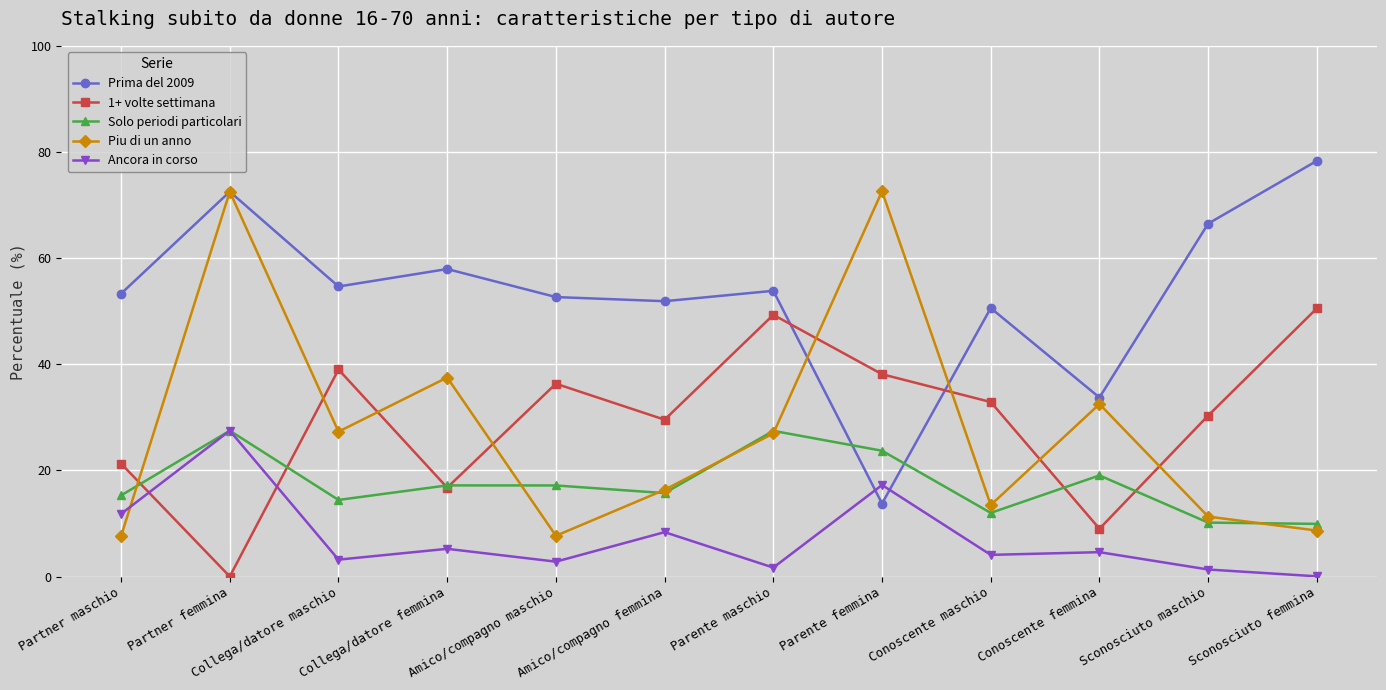

Count the number of categories in the chart.

12